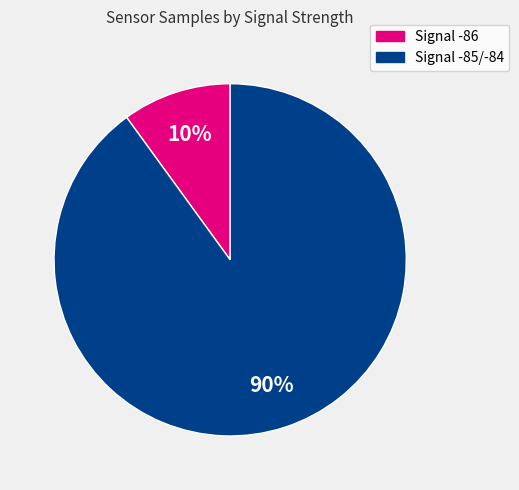

Is there any slice that represents more than half of the pie?

Yes